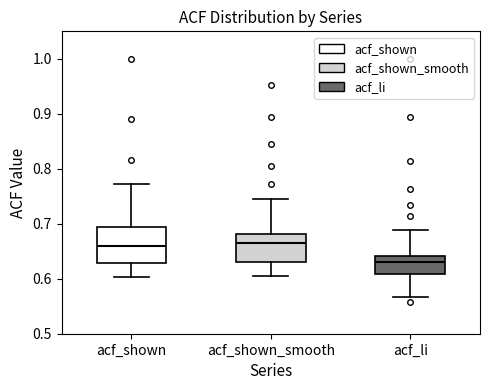

Where is the lower edge of the box for acf_shown on the y-axis? The values are not printed on the chart, so give them approximately, as read against the axis.

0.63